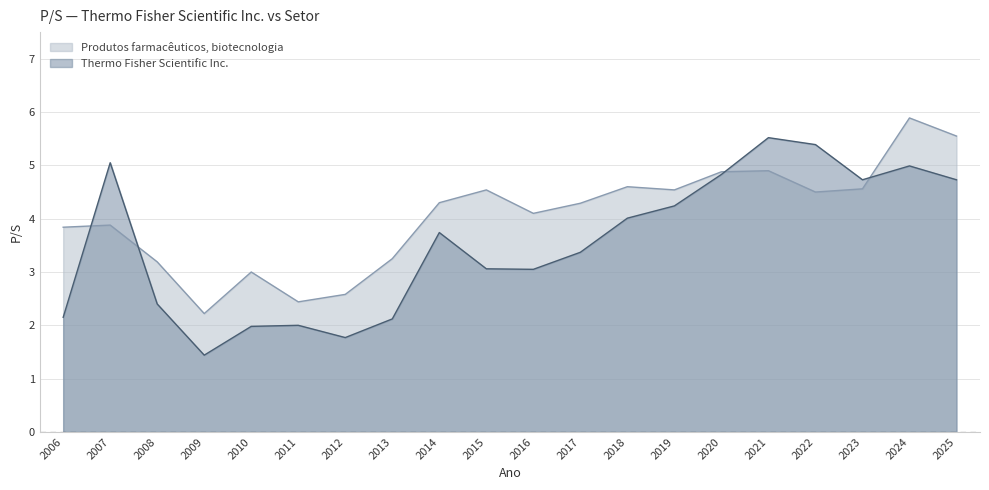

Which series changed the most between 2014 and 2021?

Thermo Fisher Scientific Inc.